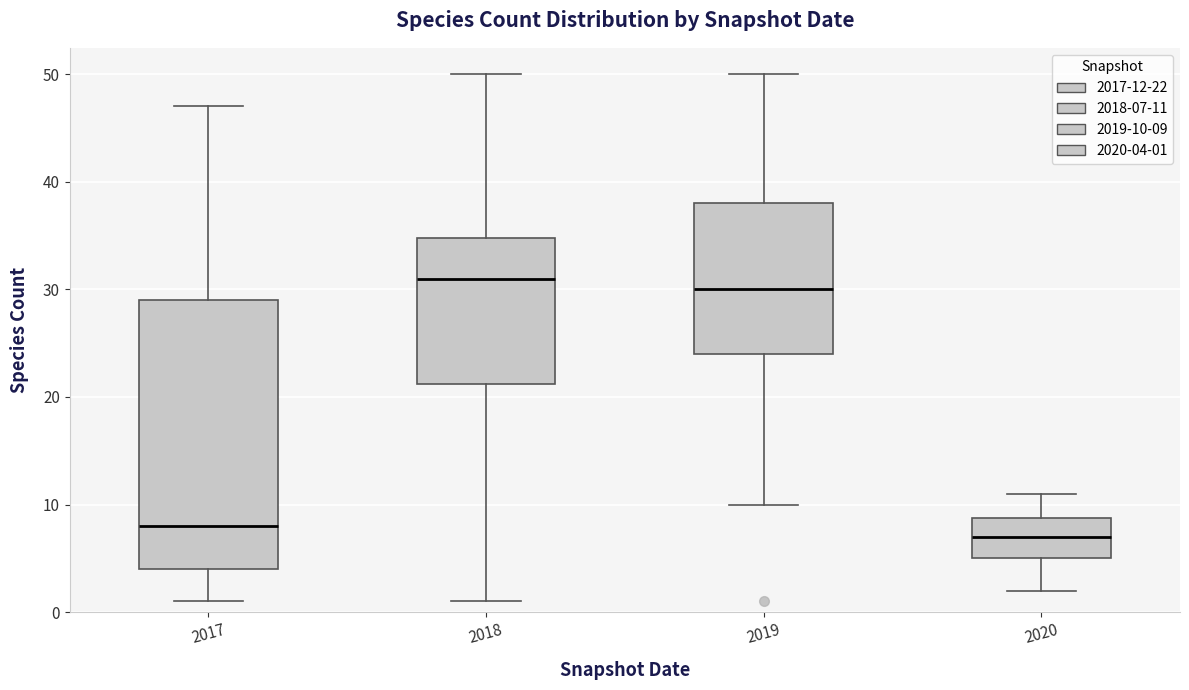

Reading left to right, transcribe this box plot: for each box, give where its median line is, the range the box spans, and where its two whiskers end, as read against the y-axis. The values are not printed on the chart, so give them approximately, as read against the axis.

2017: median 8, box 4 to 29, whiskers 1 to 47
2018: median 31, box 21 to 35, whiskers 1 to 50
2019: median 30, box 24 to 38, whiskers 10 to 50
2020: median 7, box 5 to 9, whiskers 2 to 11